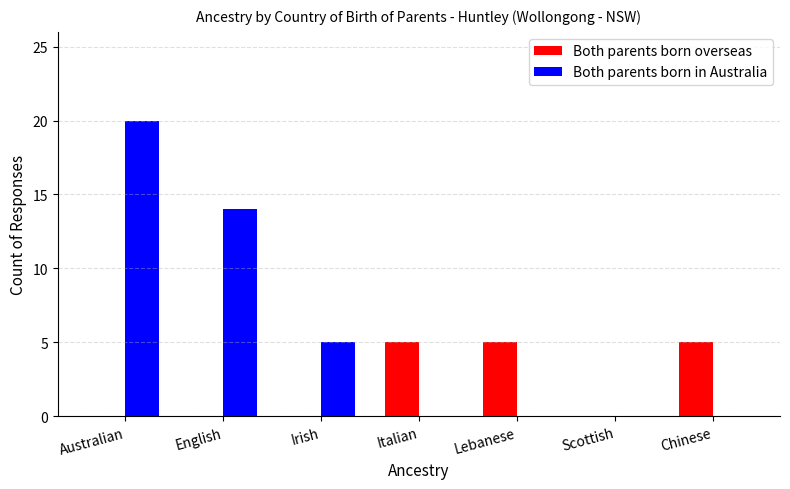

Where is Both parents born in Australia nearest to the value 10?

English